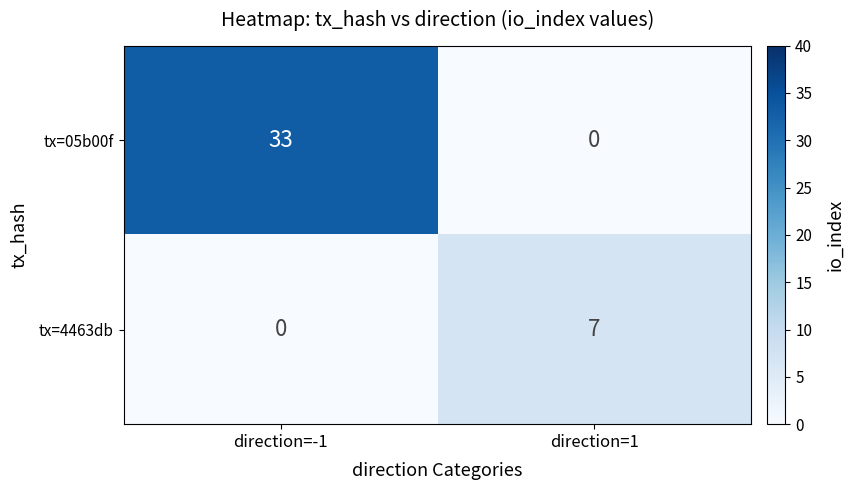

Which series has the widest spread of values?

tx=05b00f